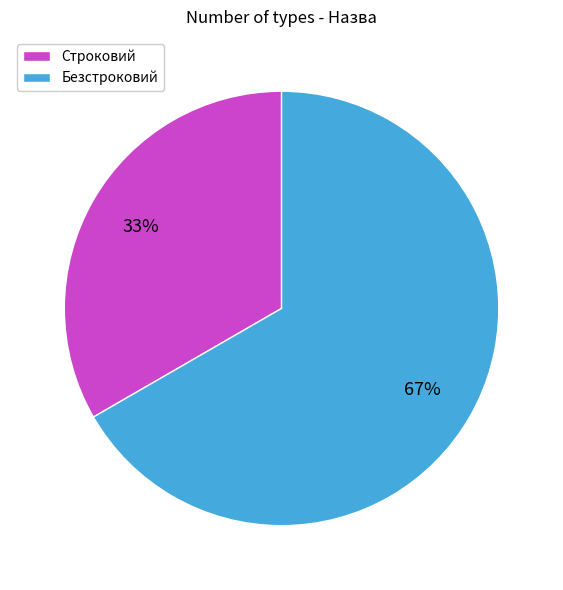

Which has a higher value, Безстроковий or Строковий?

Безстроковий